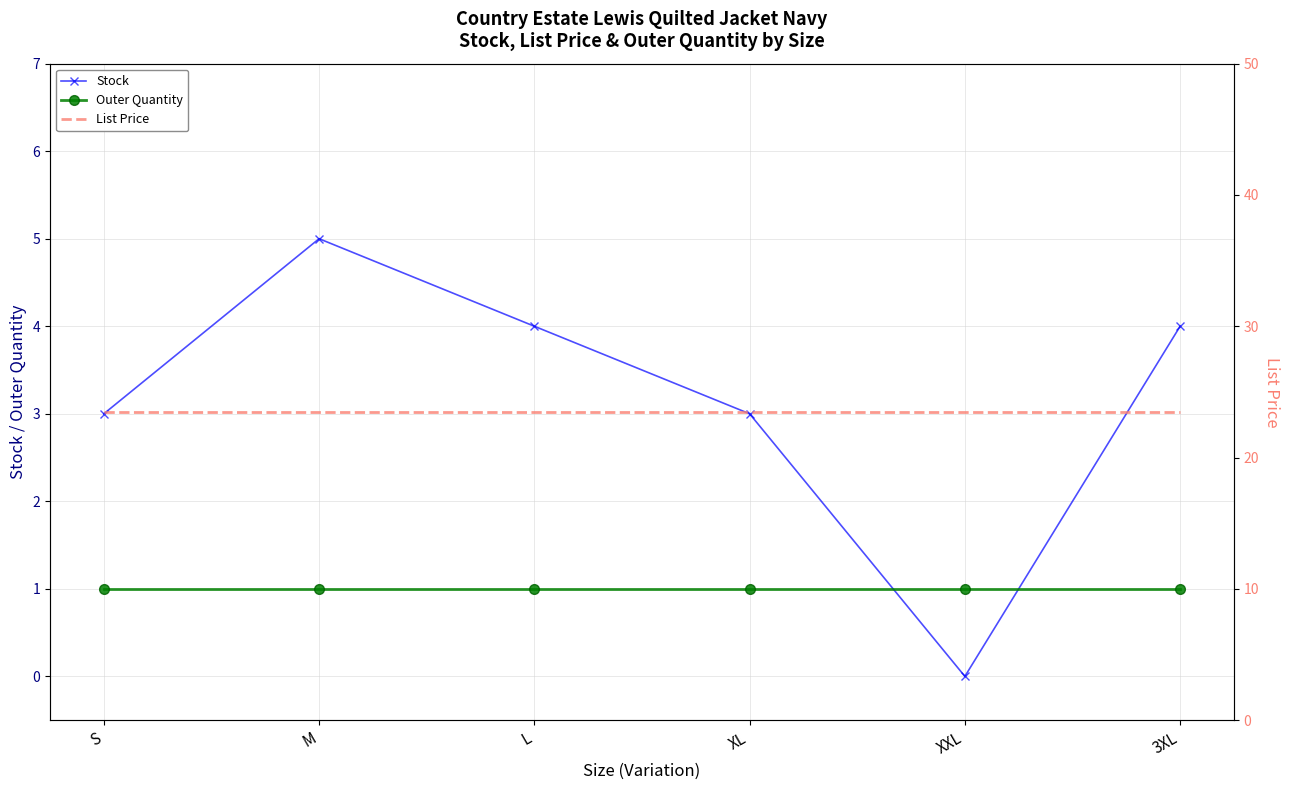

How many interior local valleys does the Stock series have?

1